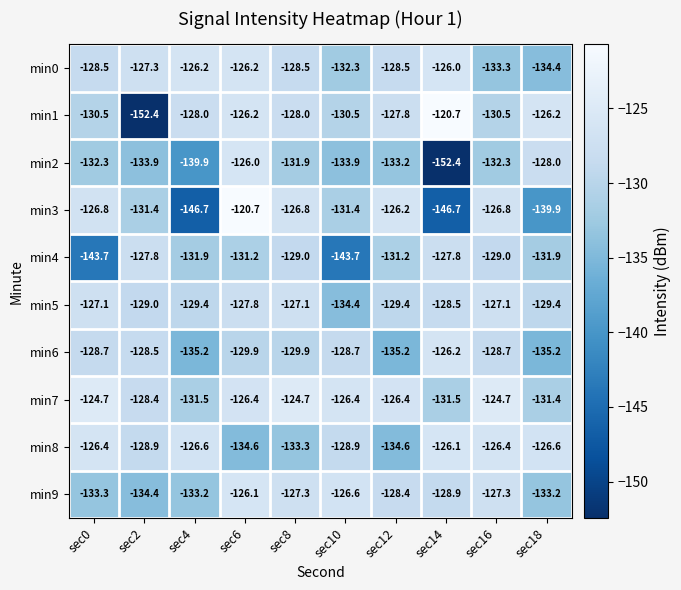

Which series has the widest spread of values?

min1